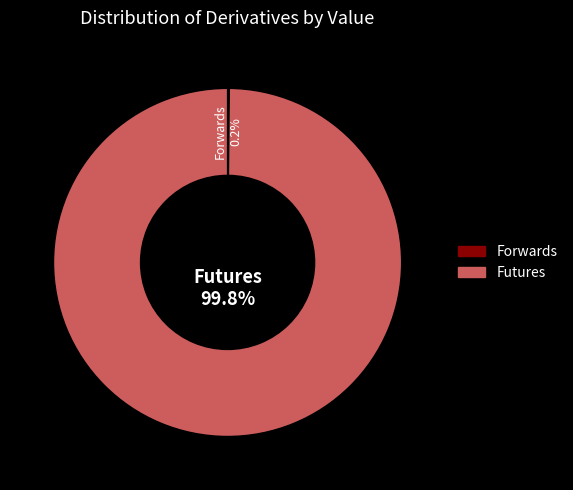

What percentage is NOT represented by Futures?

0.2%